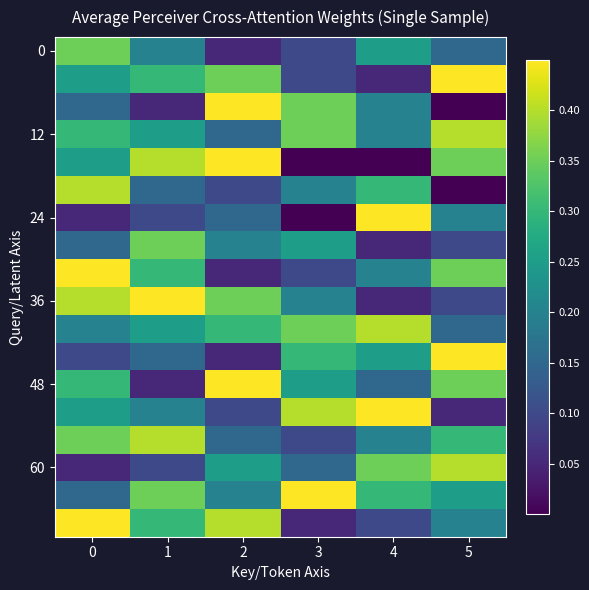

Reading left to right, list all the values displayed in this chart.

row_0: 0=0.4	1=0.2	2=0.0	3=0.1	4=0.2	5=0.1
row_1: 0=0.2	1=0.3	2=0.4	3=0.1	4=0.0	5=0.5
row_2: 0=0.1	1=0.0	2=0.5	3=0.4	4=0.2	5=0.0
row_3: 0=0.3	1=0.2	2=0.1	3=0.4	4=0.2	5=0.4
row_4: 0=0.2	1=0.4	2=0.5	3=0.0	4=0.0	5=0.4
row_5: 0=0.4	1=0.1	2=0.1	3=0.2	4=0.3	5=0.0
row_6: 0=0.0	1=0.1	2=0.1	3=0.0	4=0.5	5=0.2
row_7: 0=0.1	1=0.4	2=0.2	3=0.2	4=0.0	5=0.1
row_8: 0=0.5	1=0.3	2=0.0	3=0.1	4=0.2	5=0.4
row_9: 0=0.4	1=0.5	2=0.4	3=0.2	4=0.0	5=0.1
row_10: 0=0.2	1=0.2	2=0.3	3=0.4	4=0.4	5=0.1
row_11: 0=0.1	1=0.1	2=0.0	3=0.3	4=0.2	5=0.5
row_12: 0=0.3	1=0.0	2=0.5	3=0.2	4=0.1	5=0.4
row_13: 0=0.2	1=0.2	2=0.1	3=0.4	4=0.5	5=0.0
row_14: 0=0.4	1=0.4	2=0.1	3=0.1	4=0.2	5=0.3
row_15: 0=0.0	1=0.1	2=0.2	3=0.1	4=0.4	5=0.4
row_16: 0=0.1	1=0.4	2=0.2	3=0.5	4=0.3	5=0.2
row_17: 0=0.5	1=0.3	2=0.4	3=0.0	4=0.1	5=0.2